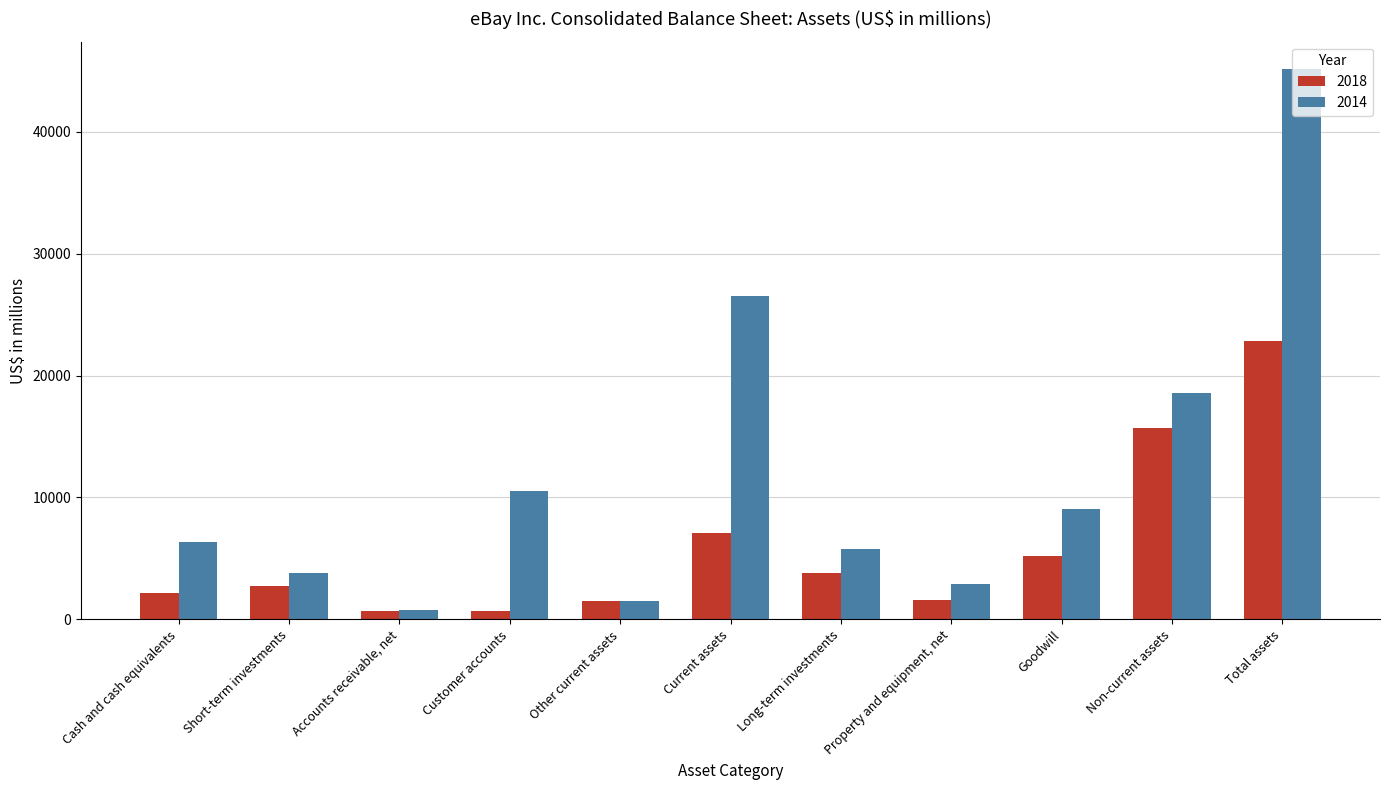

The value of 2018 at Total assets is 34925. True or false?

False